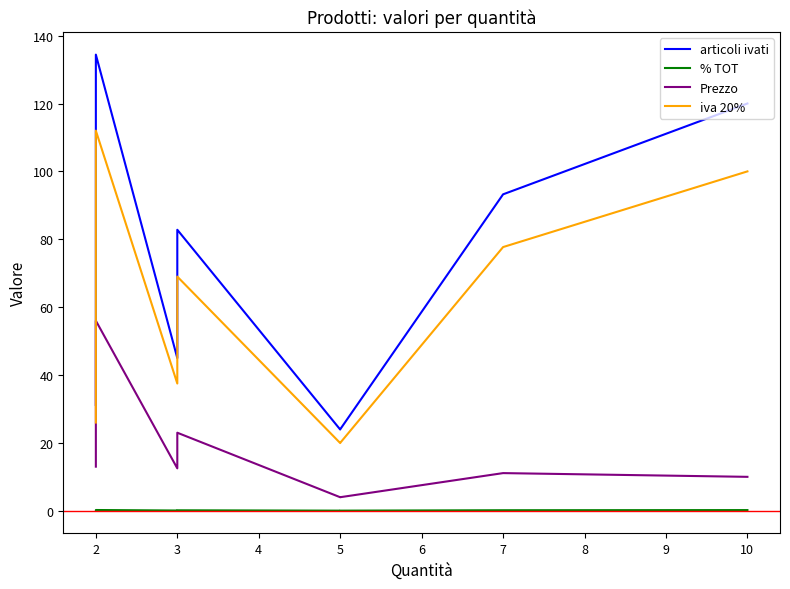

Which series has the largest total across all categories?

articoli ivati